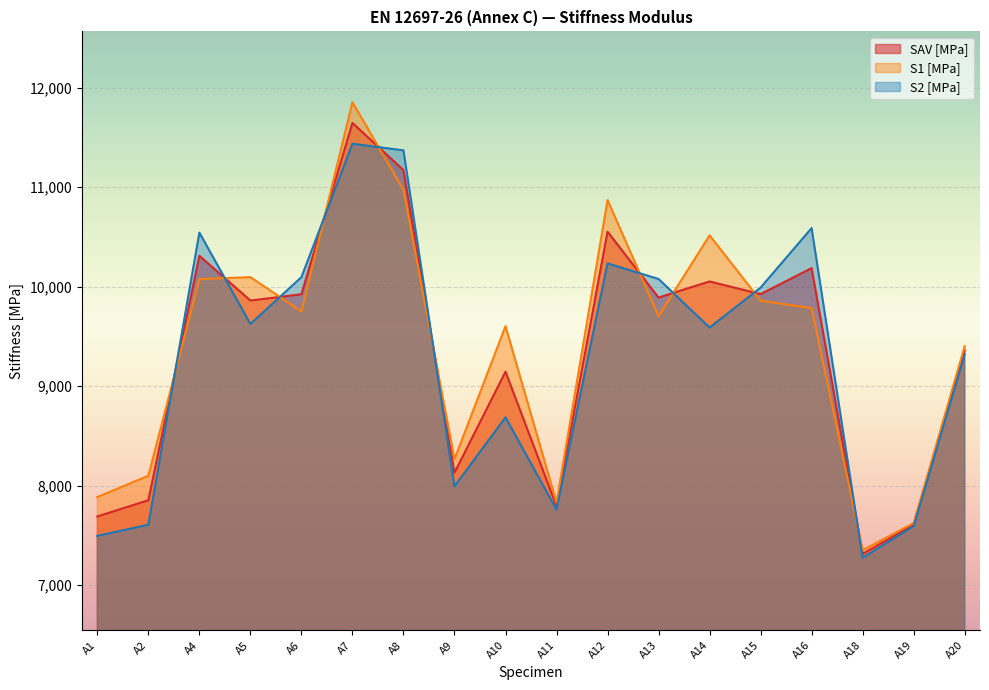

Reading left to right, transcribe all the data shown in this chart.

SAV [MPa]: 7689.7	7852.6	10308.8	9859.1	9922.3	11643.8	11169.9	8128.9	9144.0	7793.6	10551.0	9889.4	10051.1	9923.5	10185.4	7313.4	7608.1	9359.4
S1 [MPa]: 7884.6	8098.6	10075.7	10094.1	9750.5	11852.8	10971.4	8265.4	9602.1	7828.7	10869.2	9702.7	10514.3	9857.9	9783.3	7351.7	7623.3	9400.1
S2 [MPa]: 7494.8	7606.7	10541.8	9624.2	10094.1	11434.8	11368.4	7992.5	8686.0	7758.5	10232.7	10076.0	9587.9	9989.2	10587.4	7275.2	7592.8	9318.7